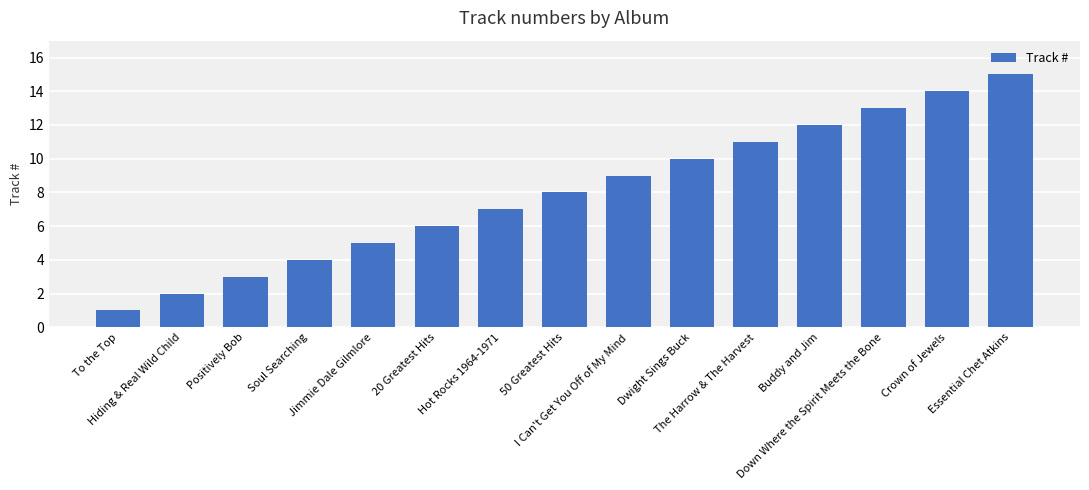

What is the average value?

8